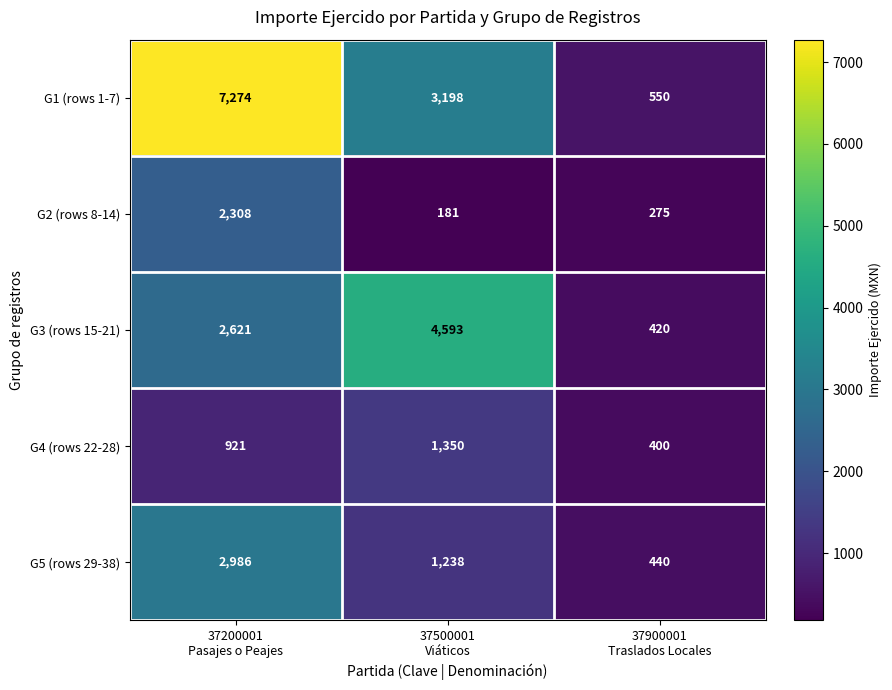

Which series has the largest range (max minus min)?

G1 (rows 1-7)